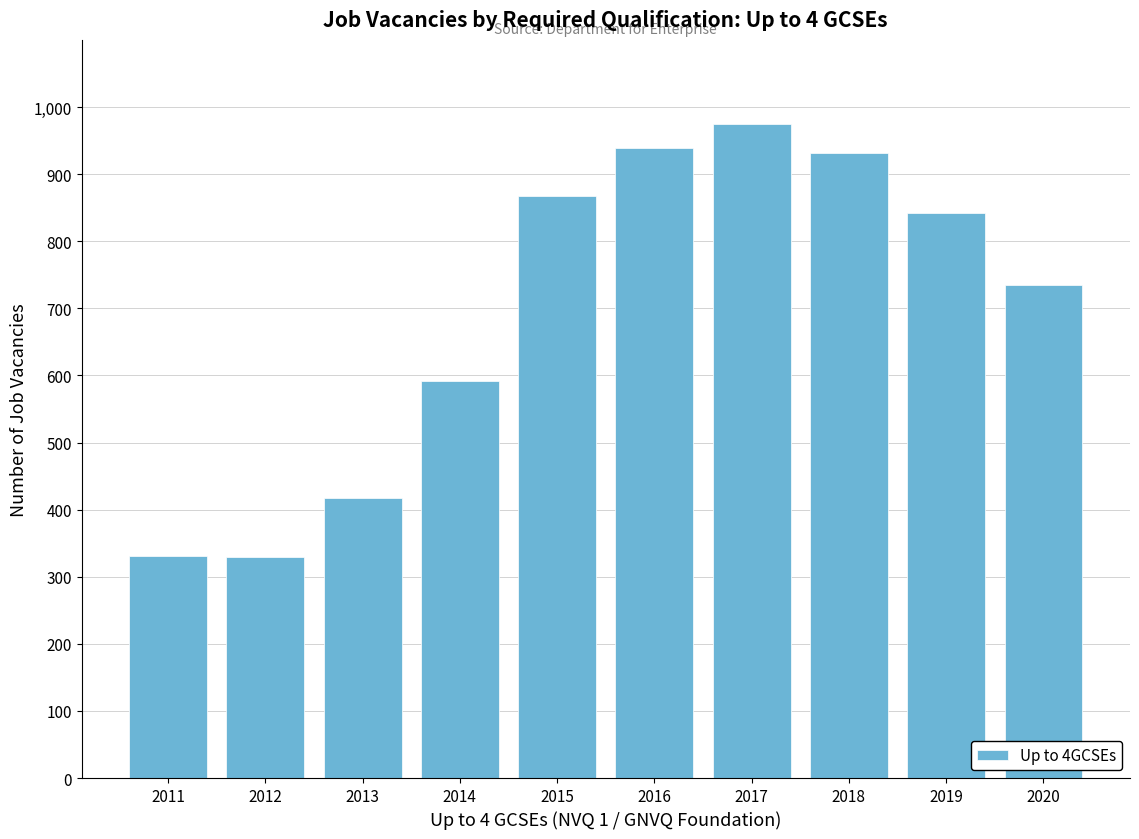

What is the difference between the maximum and minimum values?

646